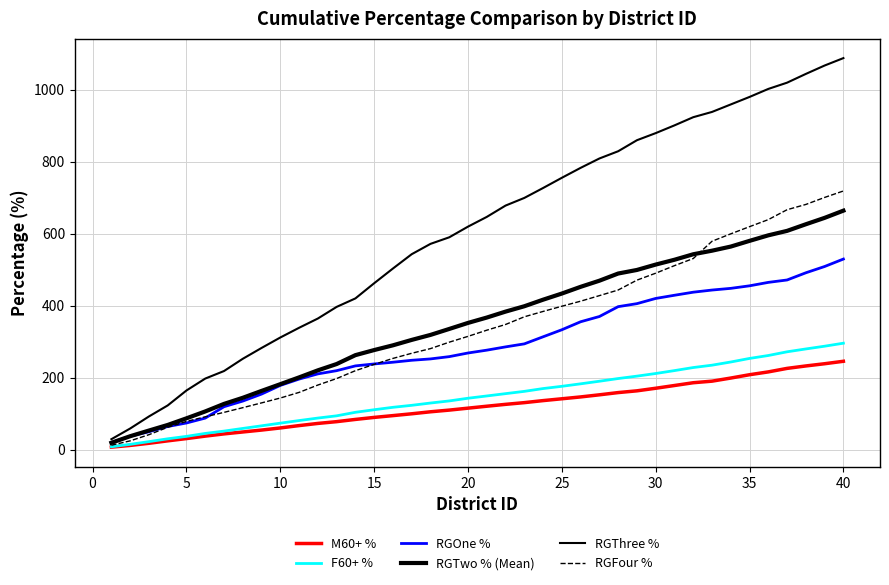

Is this an area chart (filled region under the line)?

No